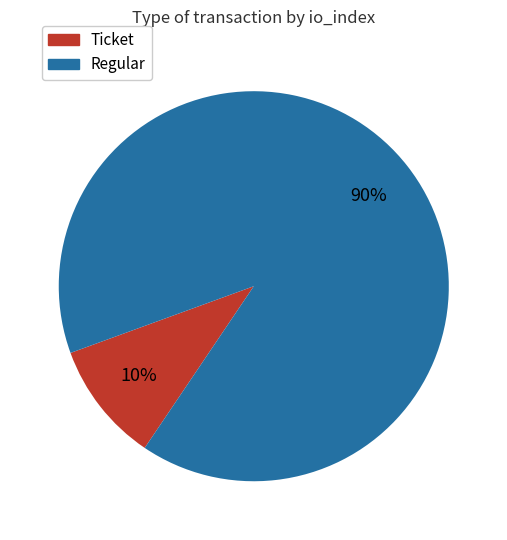

What percentage is the Regular slice, to the nearest percent?

90%